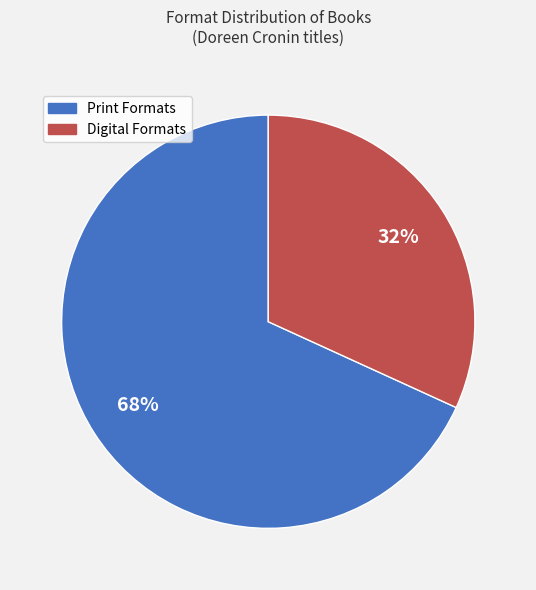

How many slices are in this pie chart?

2